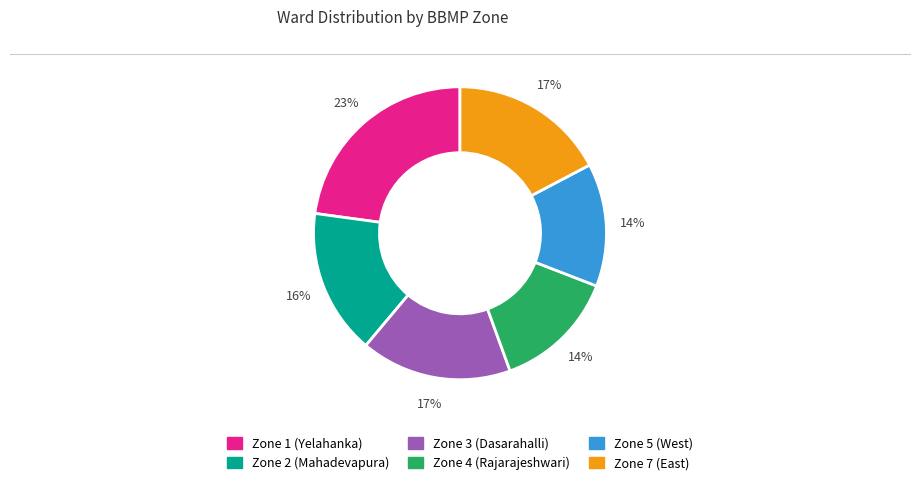

Which slice is the largest?

Zone 1 (Yelahanka)